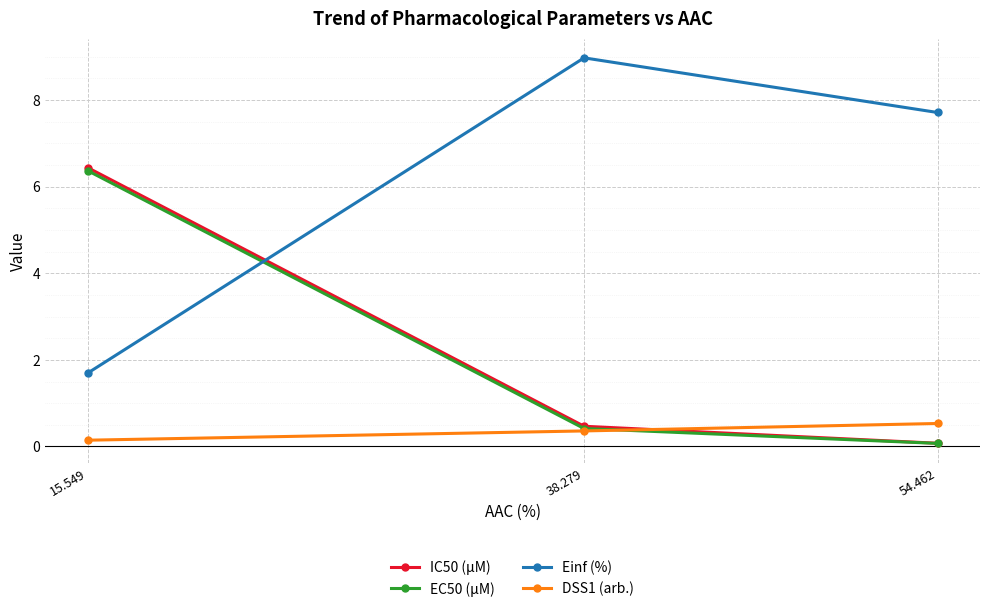

Which series has the largest range (max minus min)?

Einf (%)